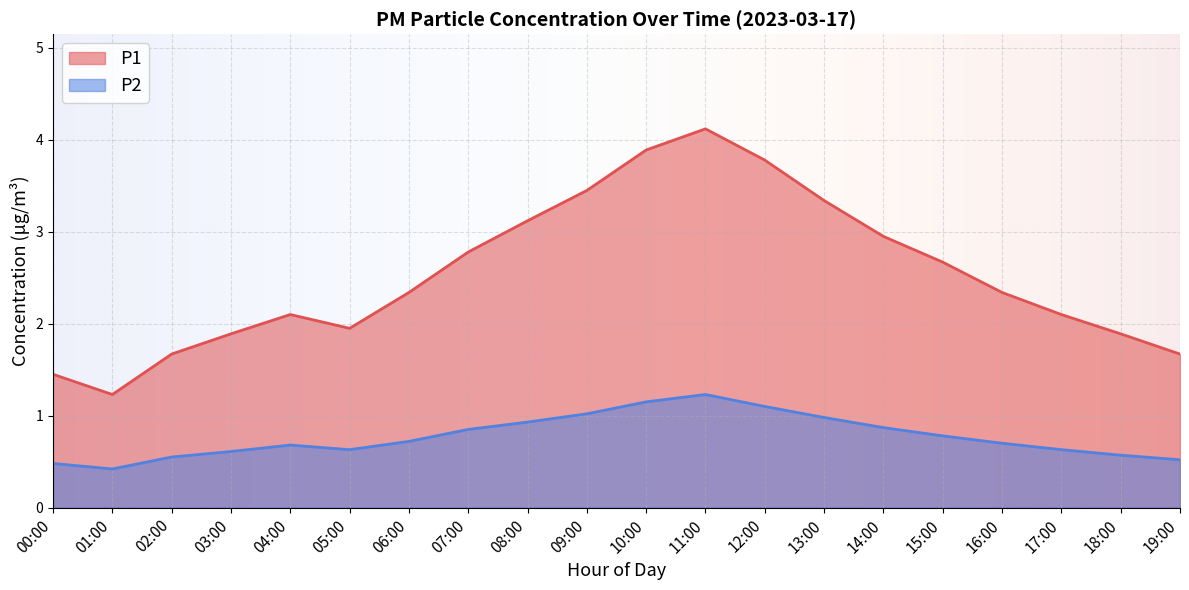

The value of P2 at 14:00 is 1.2. True or false?

False